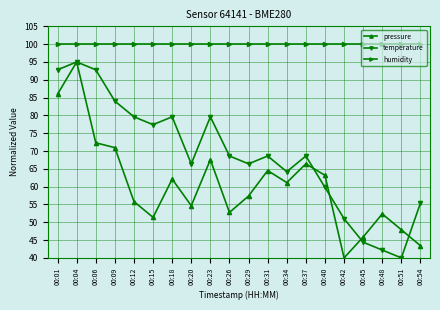

How many data points in temperature are above 68?

11